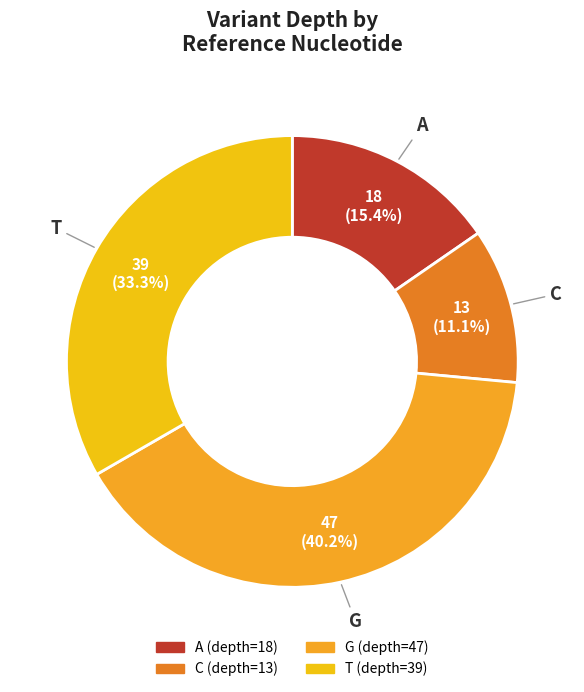

What is the total percentage of T and G?

73.5%